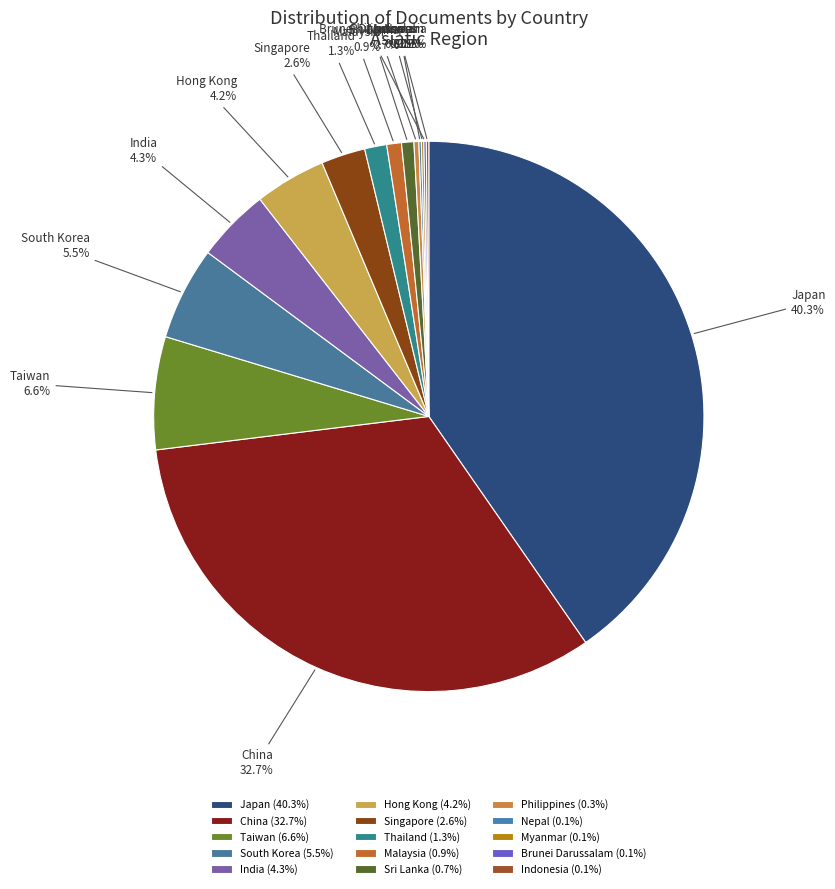

How much of the chart is everything except Hong Kong?

95.8%